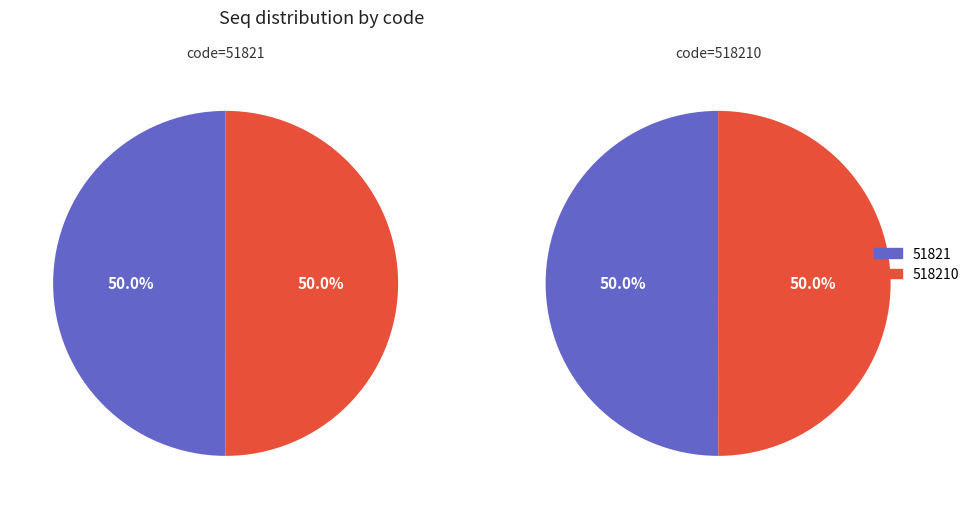

How many segments does this pie chart have?

2